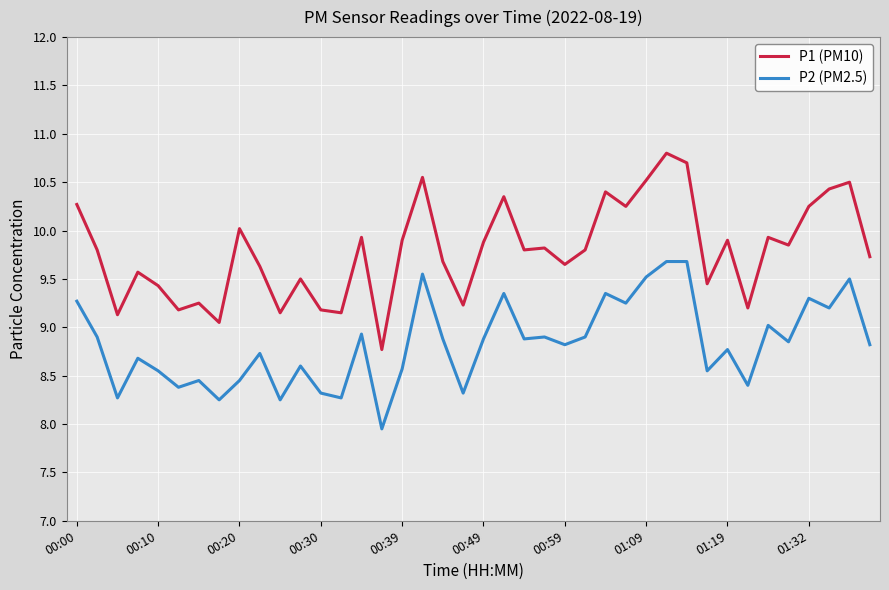

What is the minimum value for P1 (PM10)?

8.8